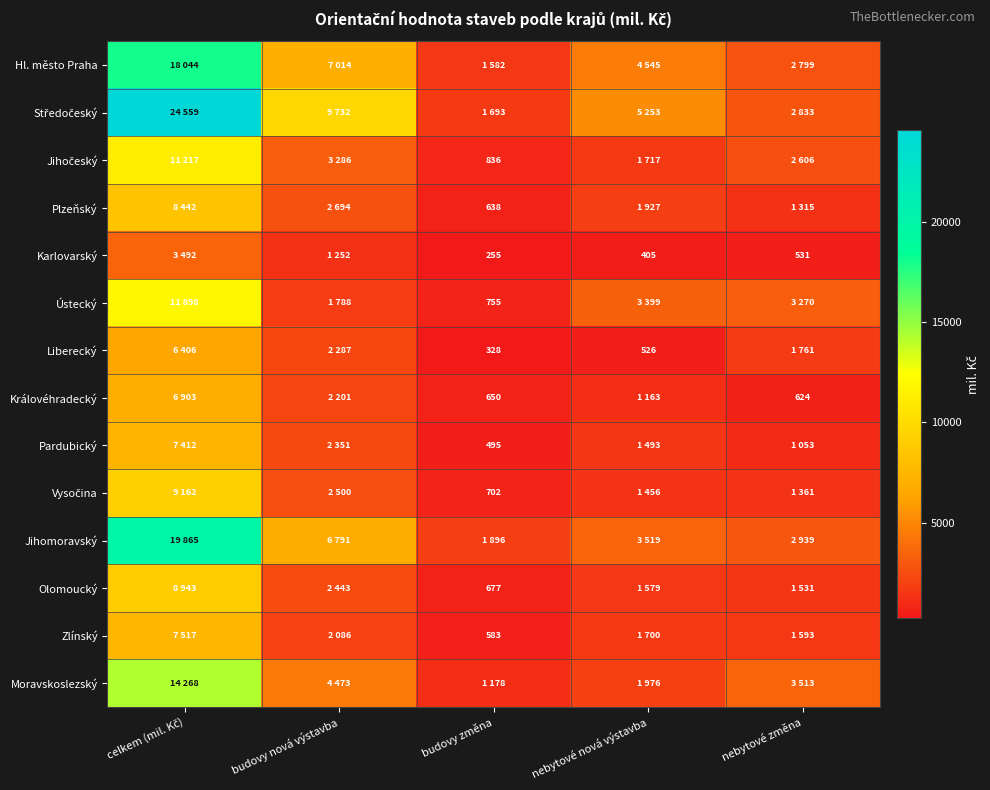

What is the difference between the second highest and second lowest values in the Středočeský series?

6899